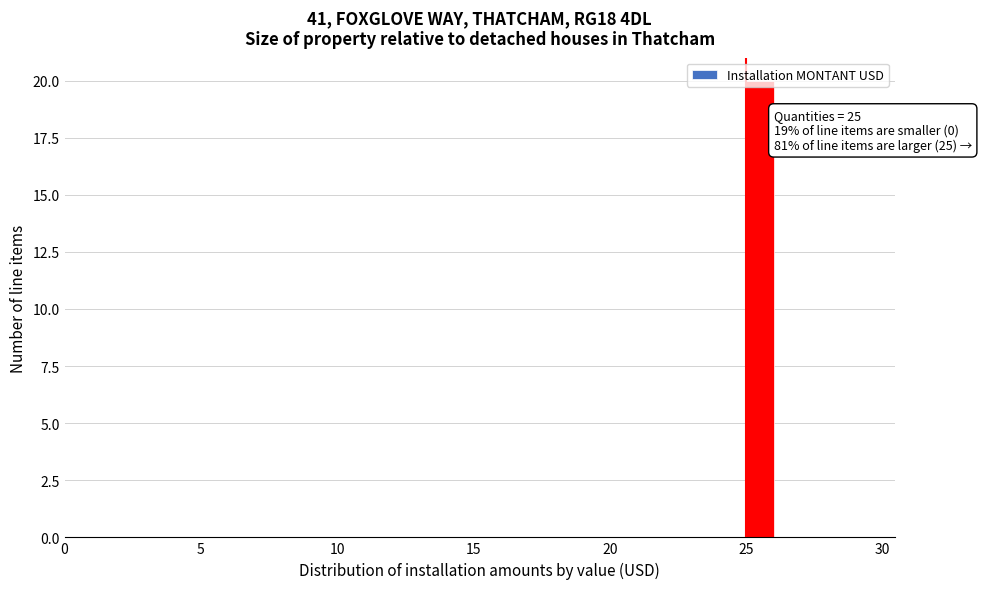

Around what value on the x-axis is the tallest bar? Give the approximate position of its centre, as read against the axis.

25.5